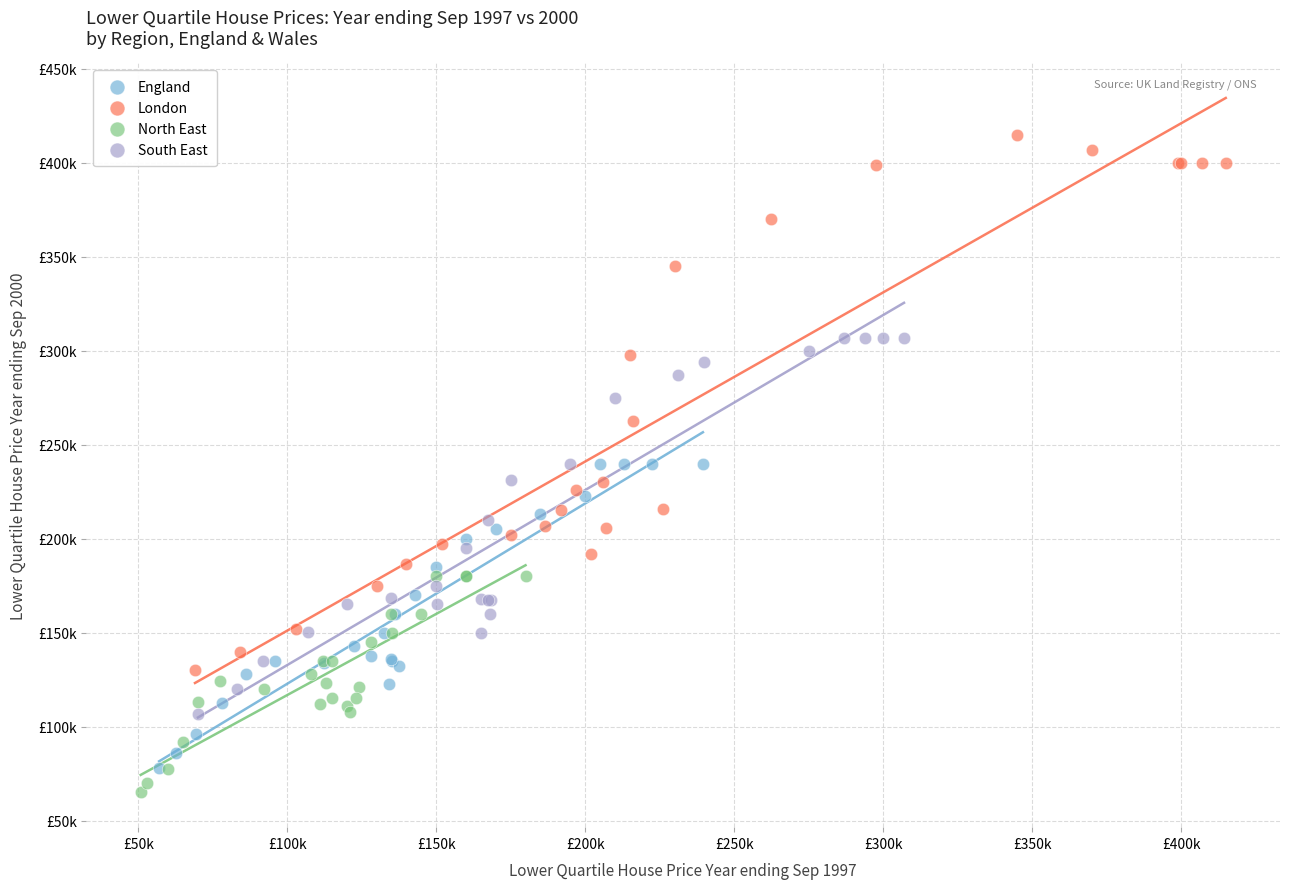

What are all the series names shown in the legend?

England, London, North East, South East